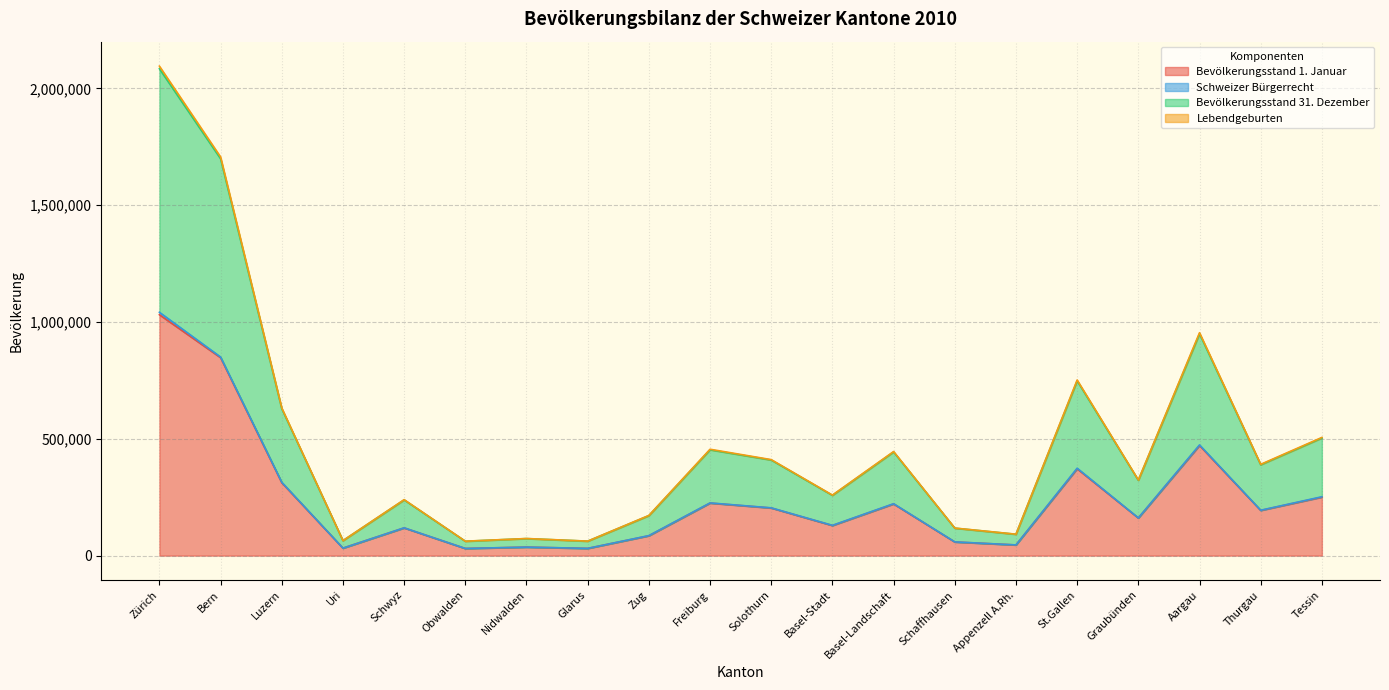

Is it true that Bevölkerungsstand 1. Januar equals 242991 at Bern?

False